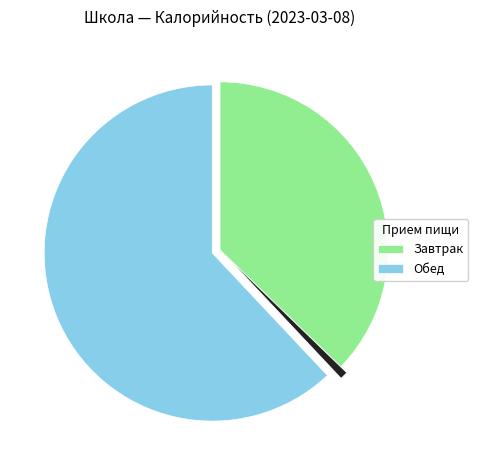

Is there any slice that represents more than half of the pie?

Yes